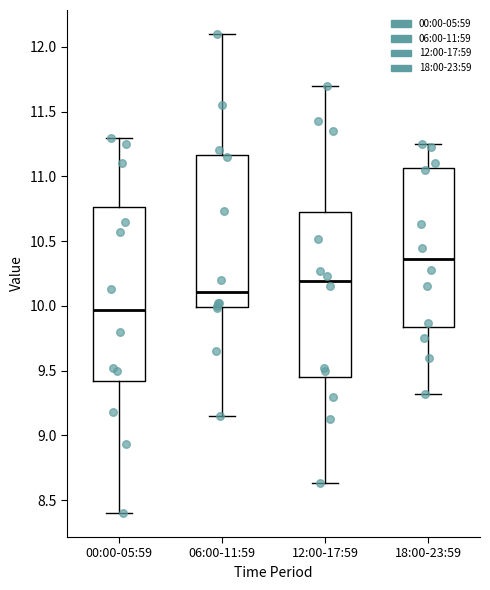

Reading left to right, read every box against the y-axis: the position of its median line, the range the box covers, and the ends of its whiskers. The values are not printed on the chart, so give them approximately, as read against the axis.

00:00-05:59: median 9.95, box 9.40 to 10.75, whiskers 8.40 to 11.30
06:00-11:59: median 10.10, box 10.00 to 11.15, whiskers 9.15 to 12.10
12:00-17:59: median 10.20, box 9.45 to 10.75, whiskers 8.65 to 11.70
18:00-23:59: median 10.35, box 9.85 to 11.05, whiskers 9.30 to 11.25